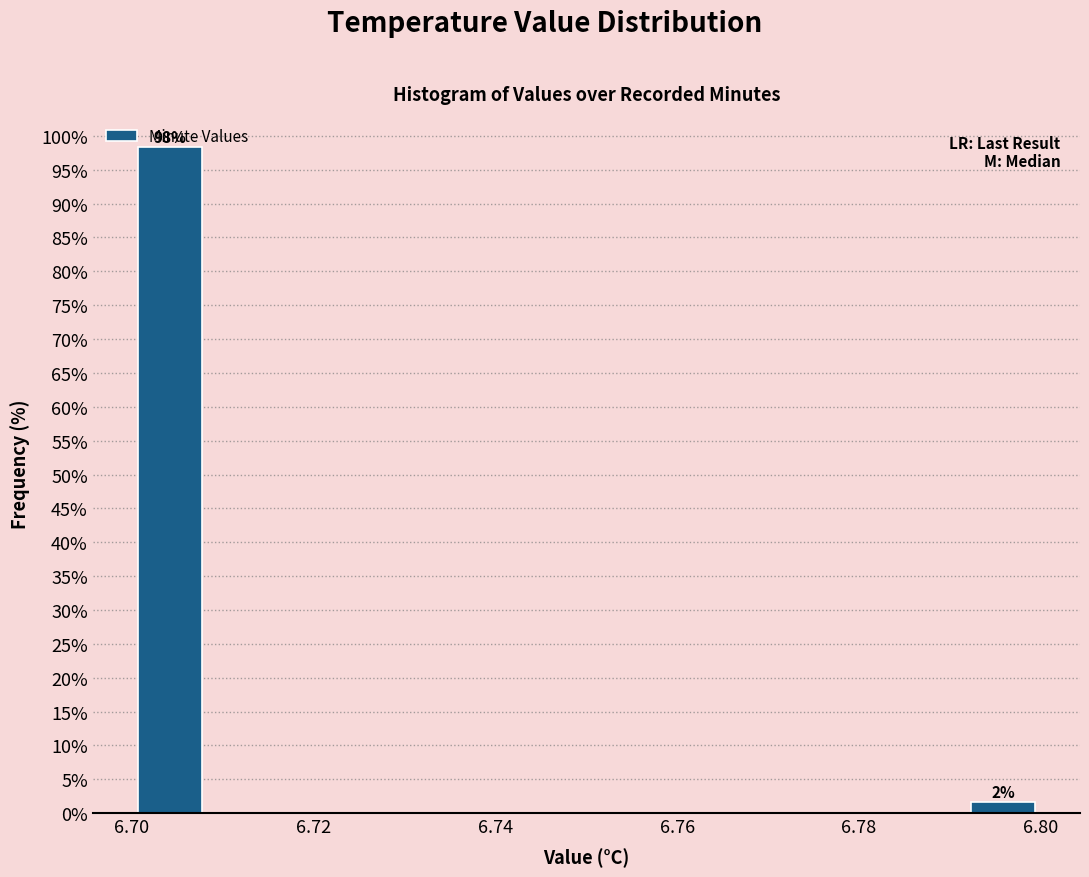

Over which range of the x-axis is the bar tallest?

6.700 to 6.708